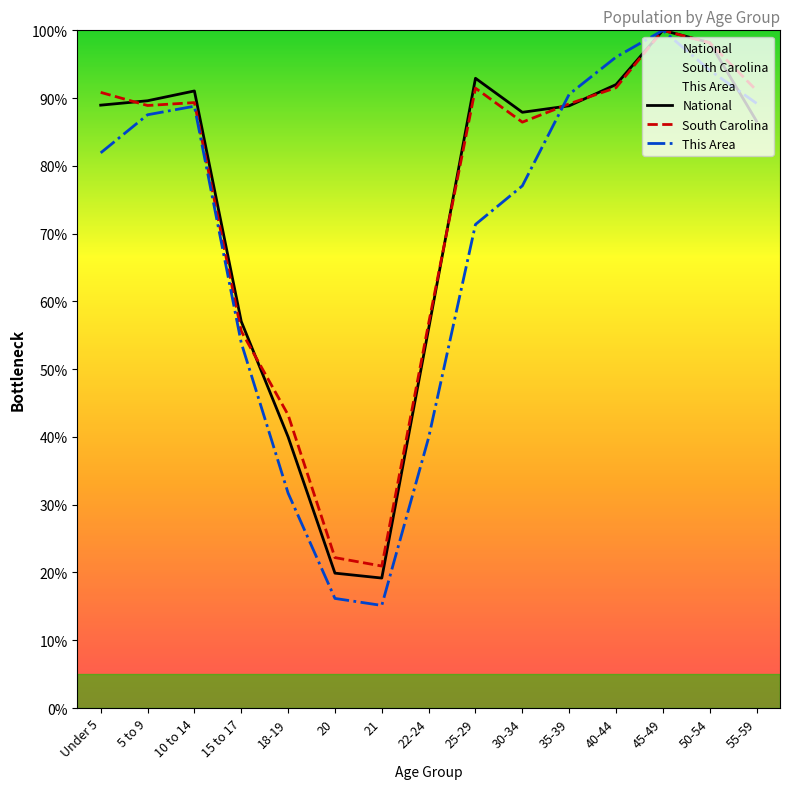

What is the average value of the National series?

73.9